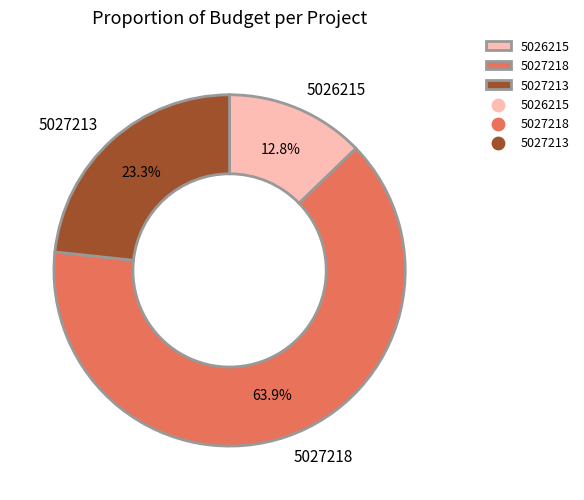

What percentage do 5027213 and 5026215 together represent?

36.1%